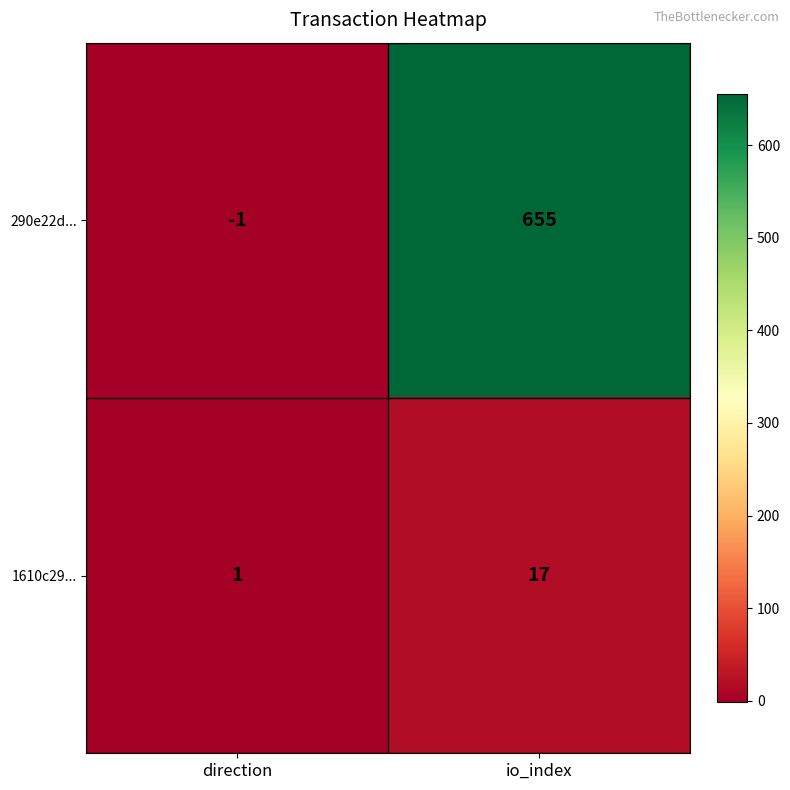

Reading left to right, transcribe all the data shown in this chart.

290e22d...: direction=-1	io_index=655
1610c29...: direction=1	io_index=17